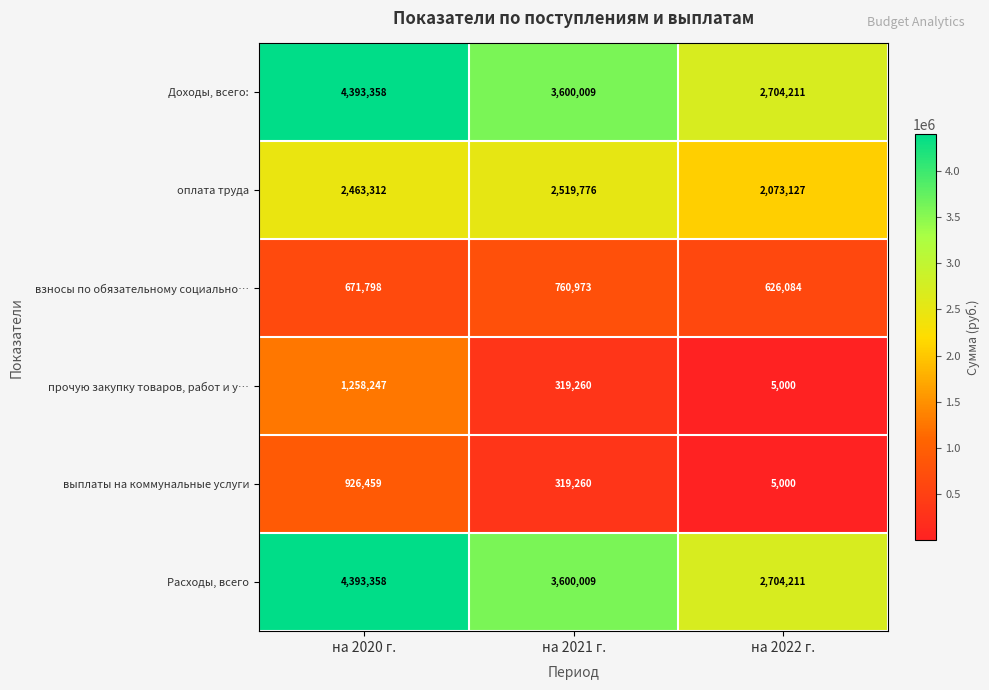

What is the difference between the maximum and minimum values in the выплаты на коммунальные услуги series?

921459